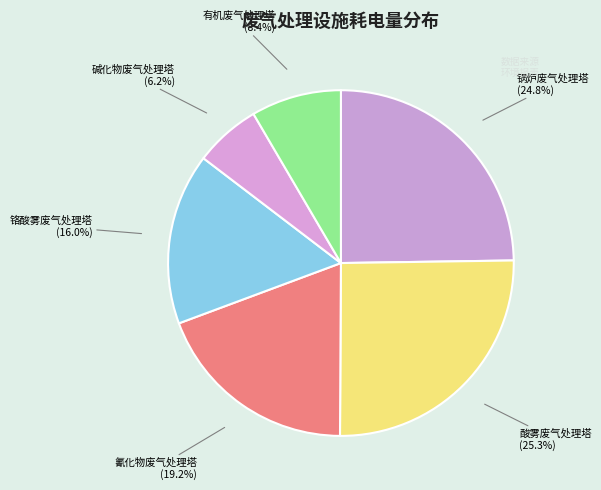

How many slices are in this pie chart?

6